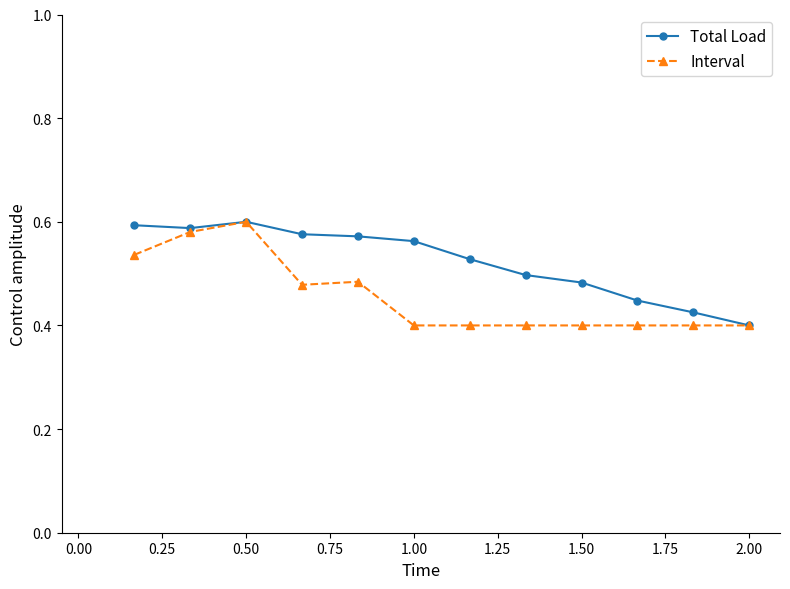

True or false: Total Load has more than 0 interior local peaks.

True